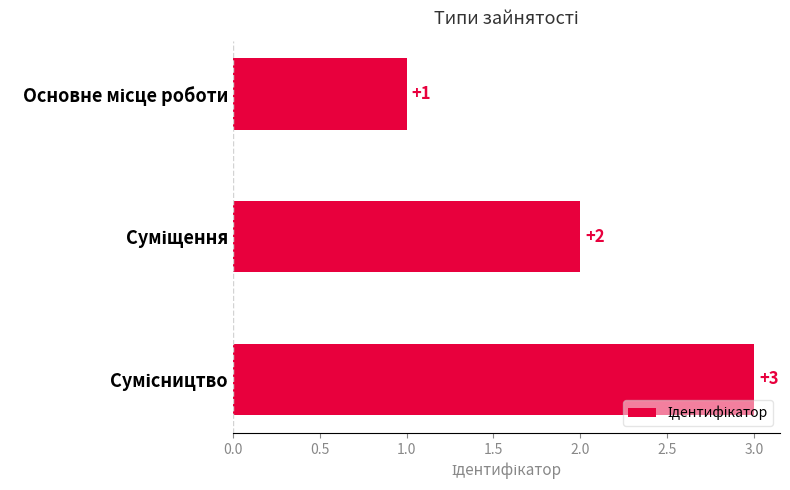

What is the difference between the maximum and minimum values?

2